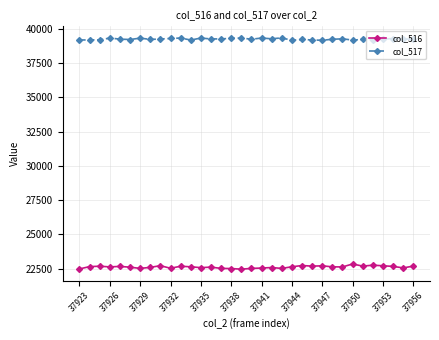

Which series has the largest total across all categories?

col_517